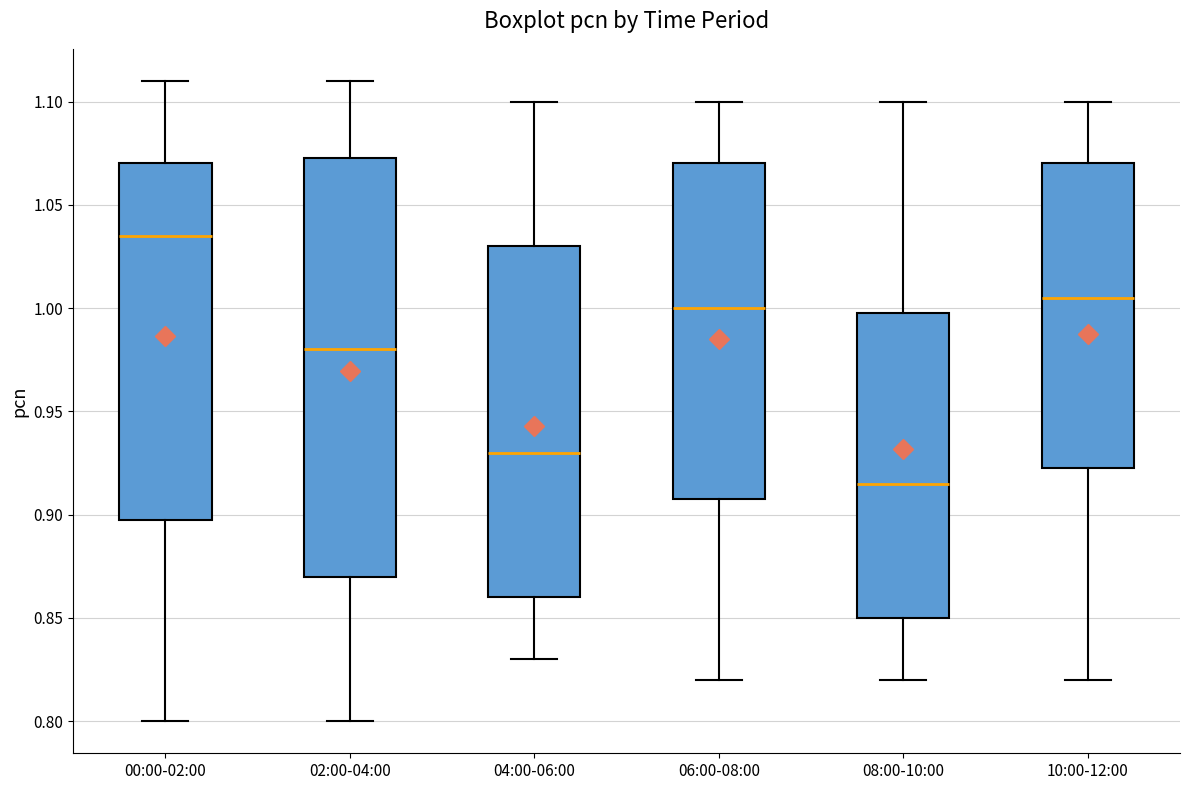

Reading left to right, read every box against the y-axis: the position of its median line, the range the box covers, and the ends of its whiskers. The values are not printed on the chart, so give them approximately, as read against the axis.

00:00-02:00: median 1.035, box 0.900 to 1.070, whiskers 0.800 to 1.110
02:00-04:00: median 0.980, box 0.870 to 1.075, whiskers 0.800 to 1.110
04:00-06:00: median 0.930, box 0.860 to 1.030, whiskers 0.830 to 1.100
06:00-08:00: median 1.000, box 0.910 to 1.070, whiskers 0.820 to 1.100
08:00-10:00: median 0.915, box 0.850 to 1.000, whiskers 0.820 to 1.100
10:00-12:00: median 1.005, box 0.925 to 1.070, whiskers 0.820 to 1.100